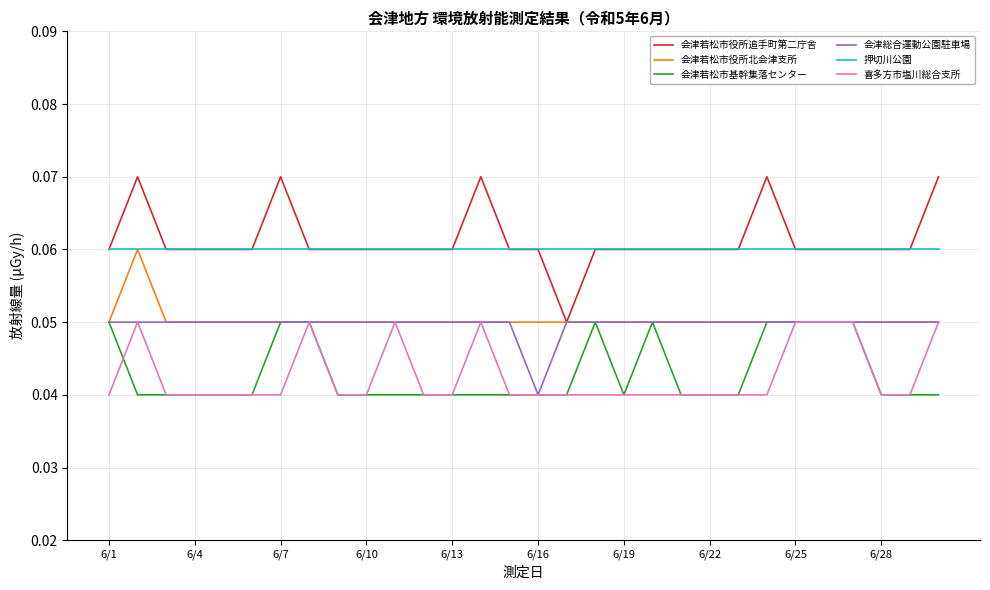

What are all the series names shown in the legend?

会津若松市役所追手町第二庁舎, 会津若松市役所北会津支所, 会津若松市基幹集落センター, 会津総合運動公園駐車場, 押切川公園, 喜多方市塩川総合支所